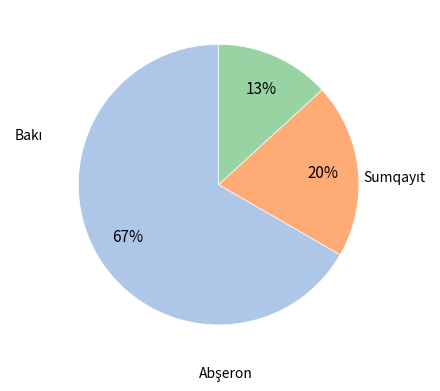

How many slices are in this pie chart?

3